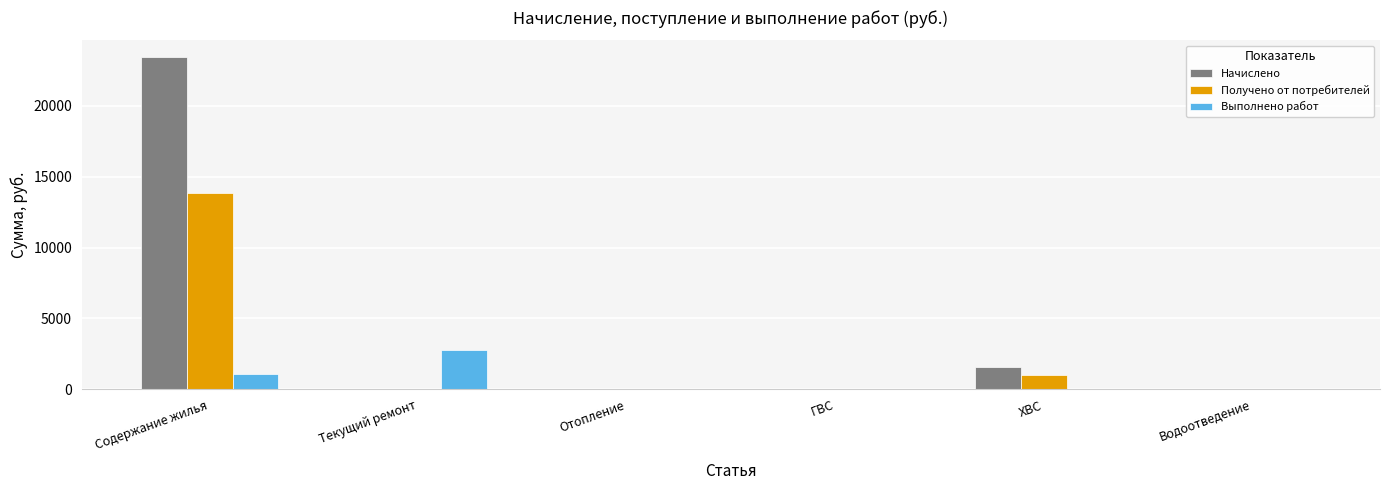

The value of Начислено at ГВС is 0.0. True or false?

True